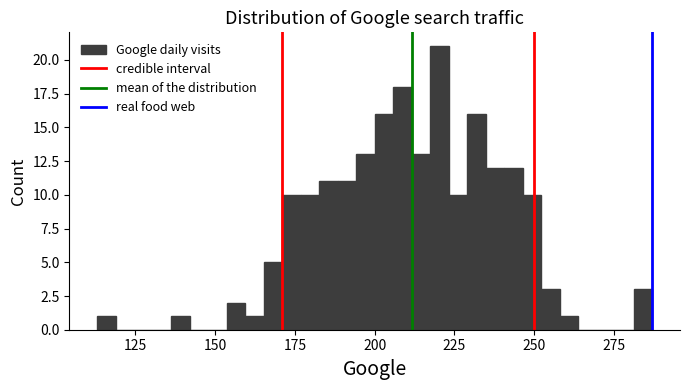

Around what value on the x-axis is the tallest bar? Give the approximate position of its centre, as read against the axis.

220